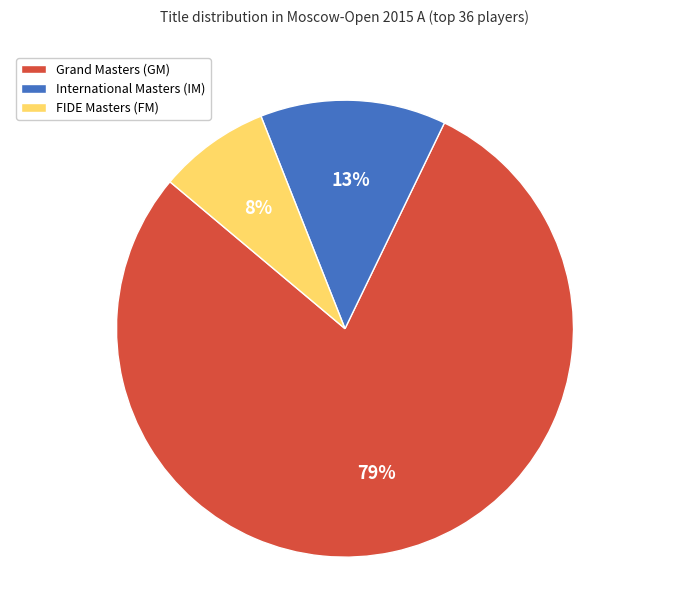

Between FIDE Masters (FM) and International Masters (IM), which is larger?

International Masters (IM)